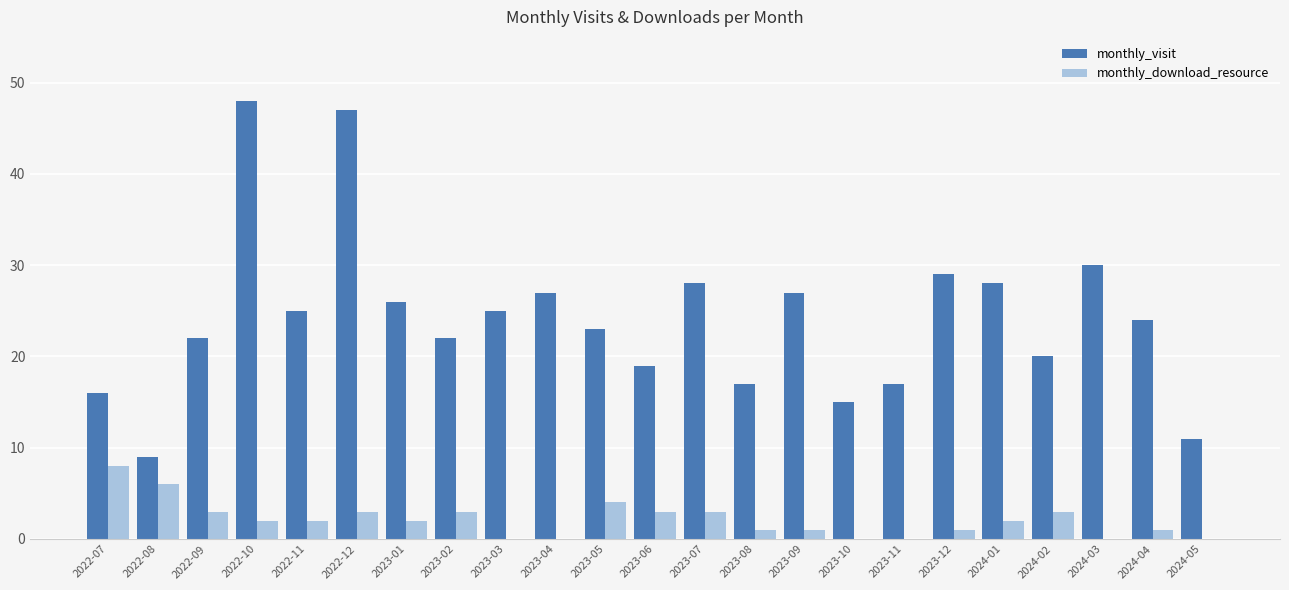

What is the highest value of the monthly_visit series?

48